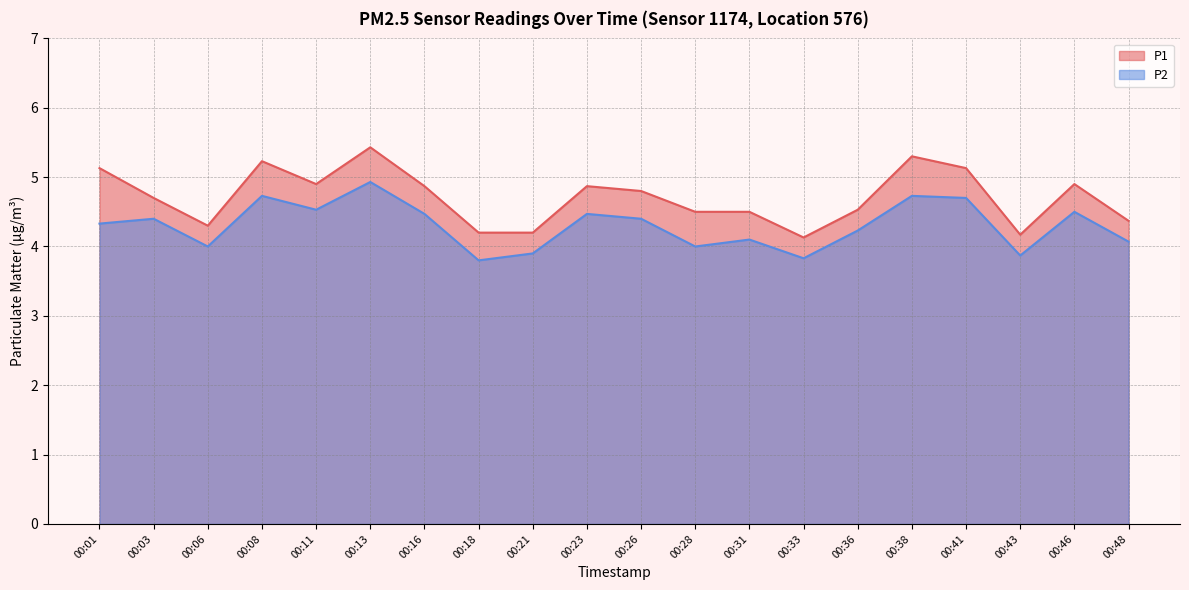

What is the total value across all series at 00:43?

8.0